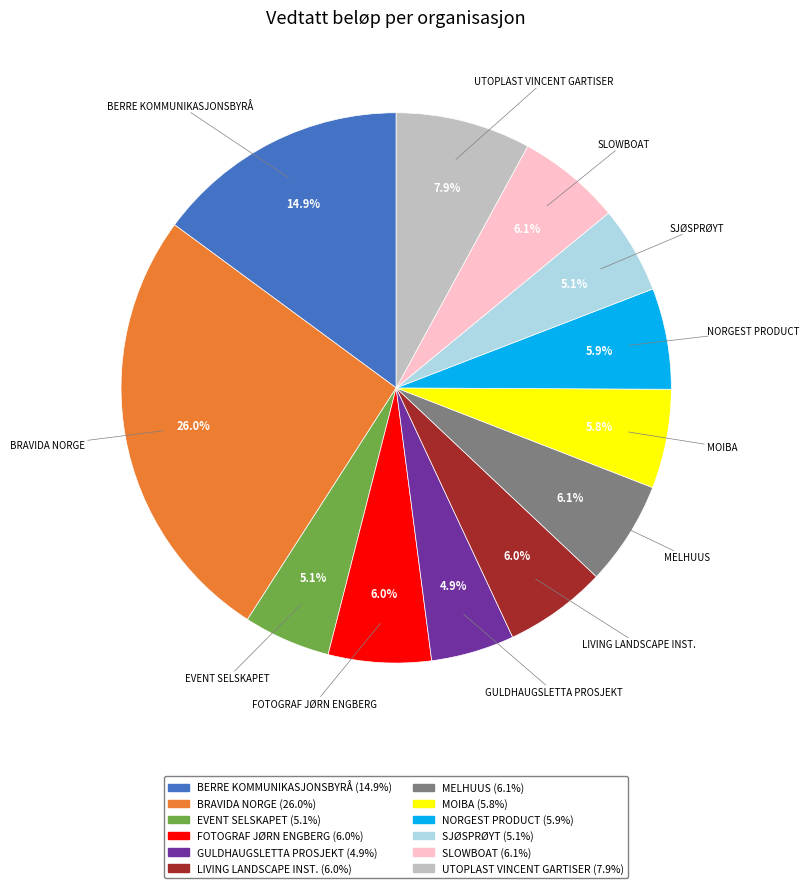

Is there a majority slice in this chart?

No